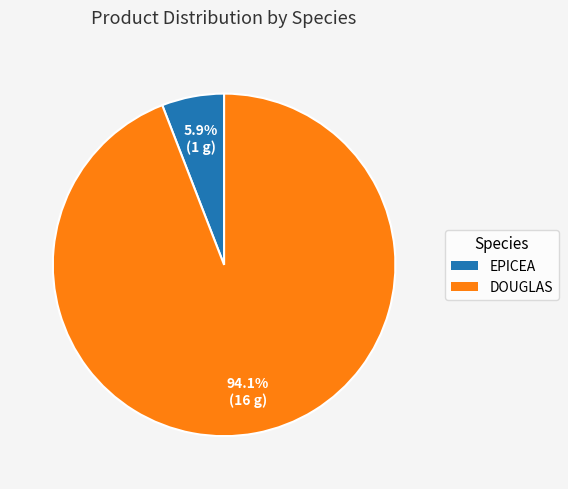

Which slice is the largest?

DOUGLAS